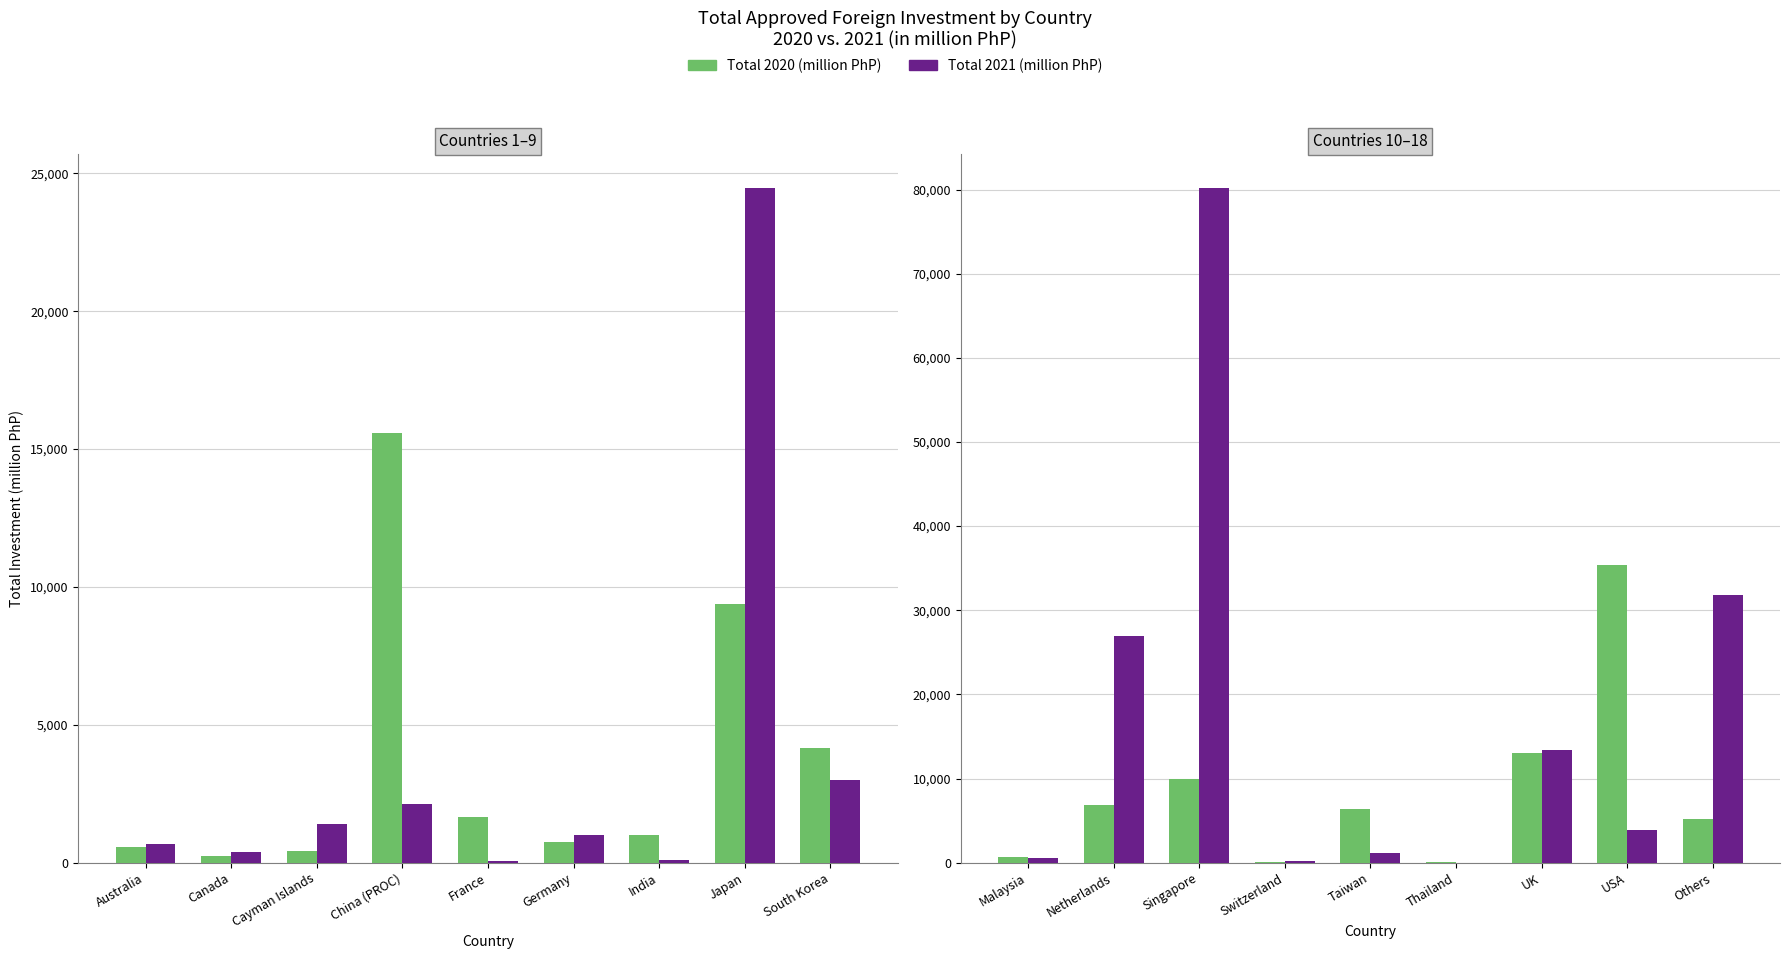

Which series has the largest total across all categories?

Total 2021 (million PhP)